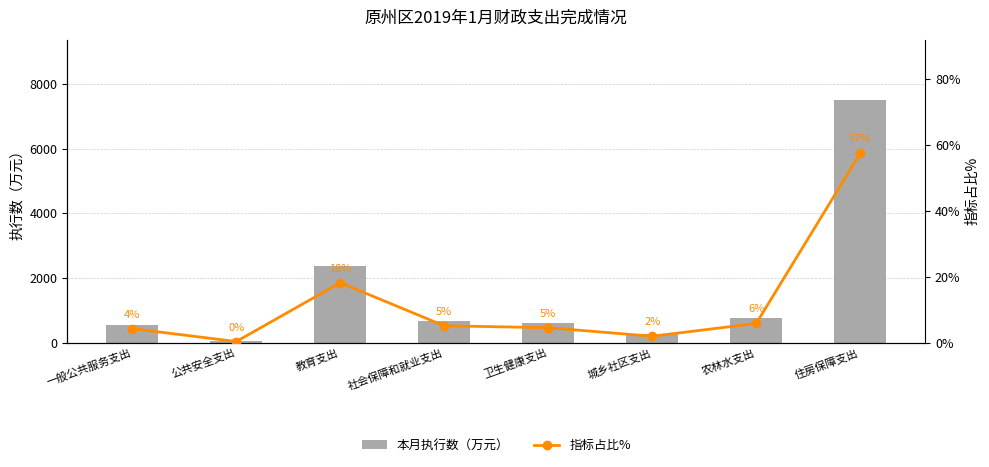

What is the total value across all series at 住房保障支出?

7552.5